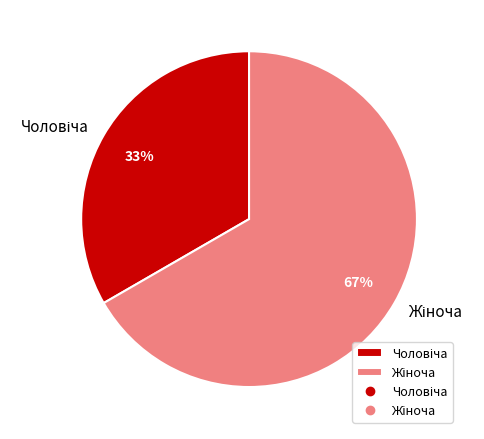

To the nearest percent, what is the average slice percentage?

50%